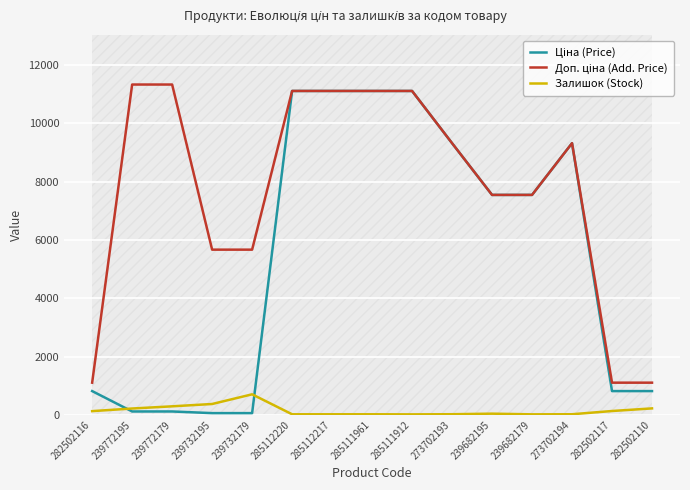

The Ціна (Price) series shows 4586.8 at 273702193. True or false?

False